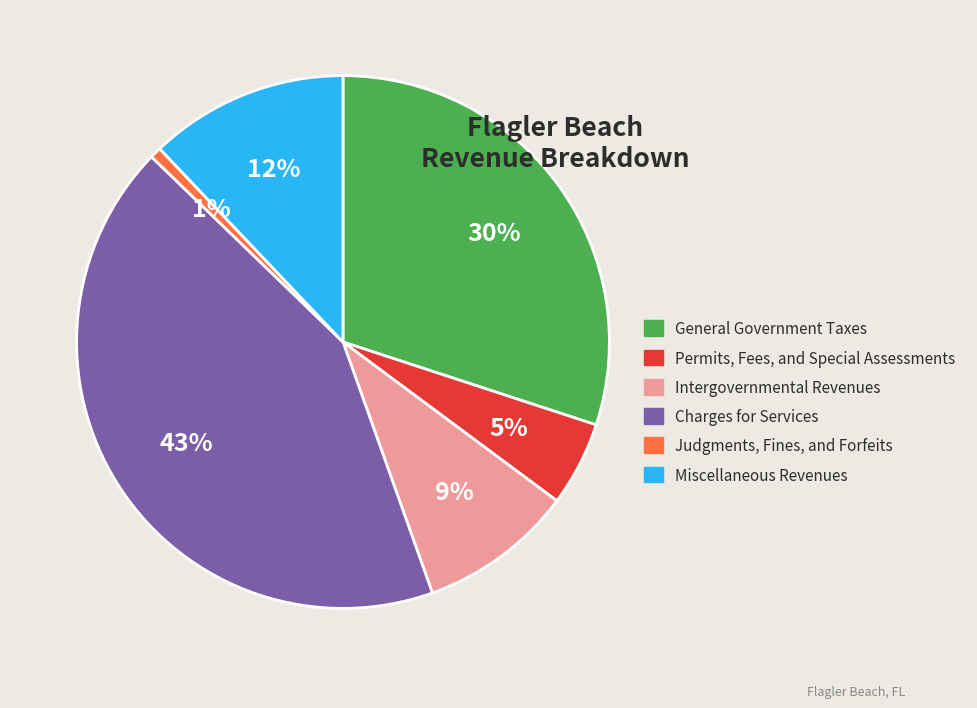

To the nearest percent, what percentage of the pie is Miscellaneous Revenues?

12%